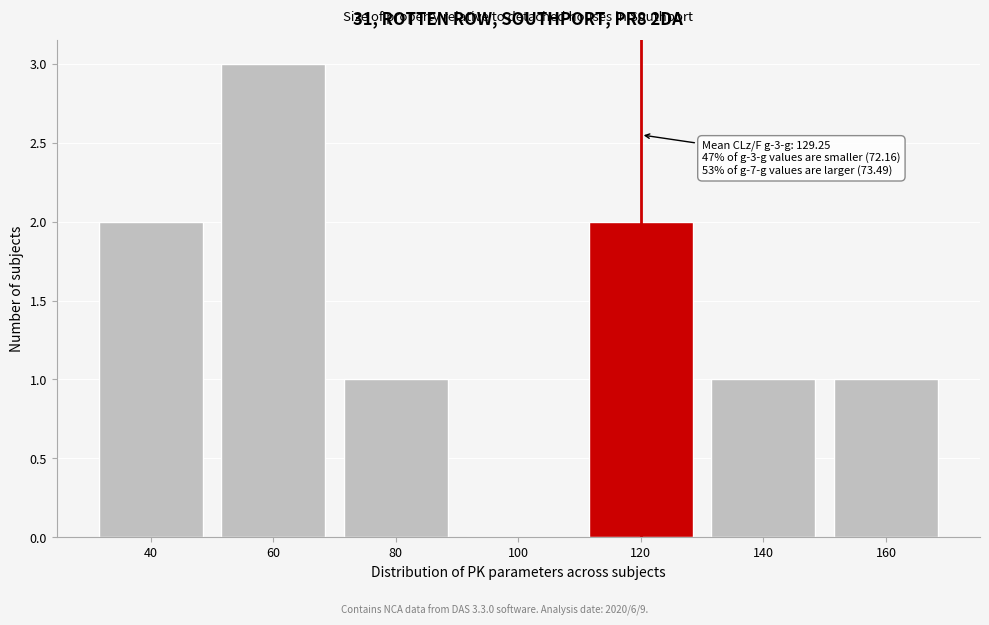

Reading left to right, list all the values displayed in this chart.

40=2	60=3	80=1	100=0	120=2	140=1	160=1